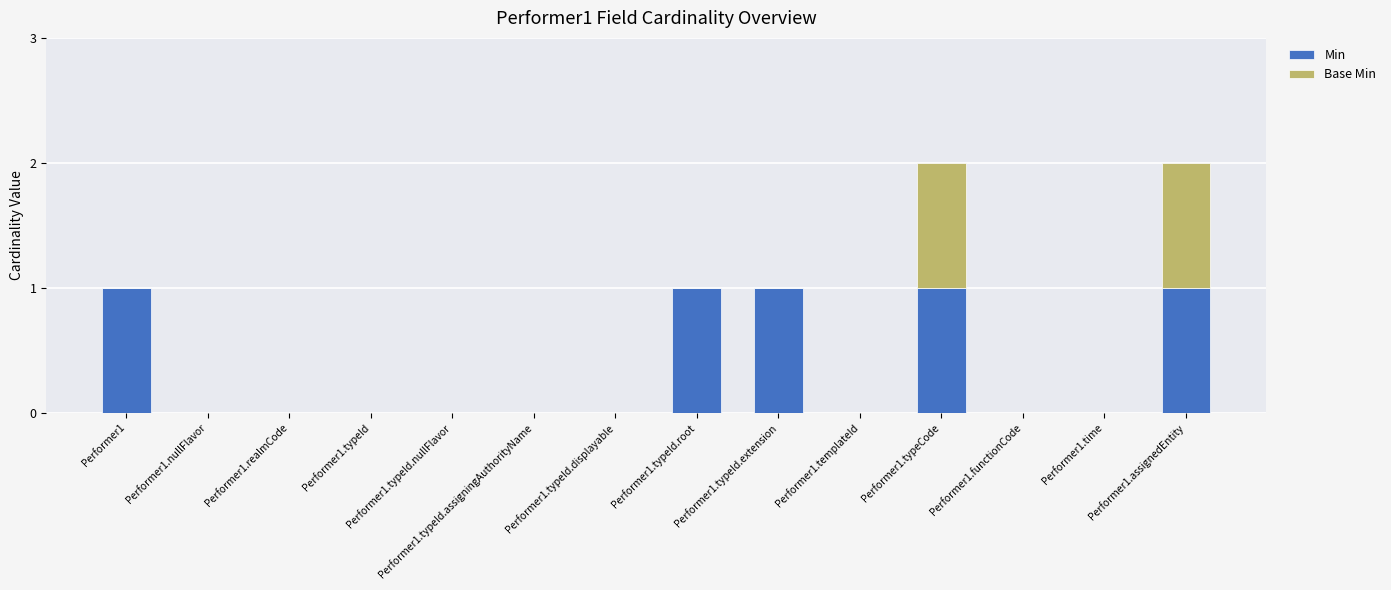

Does the chart contain stacked bars?

Yes